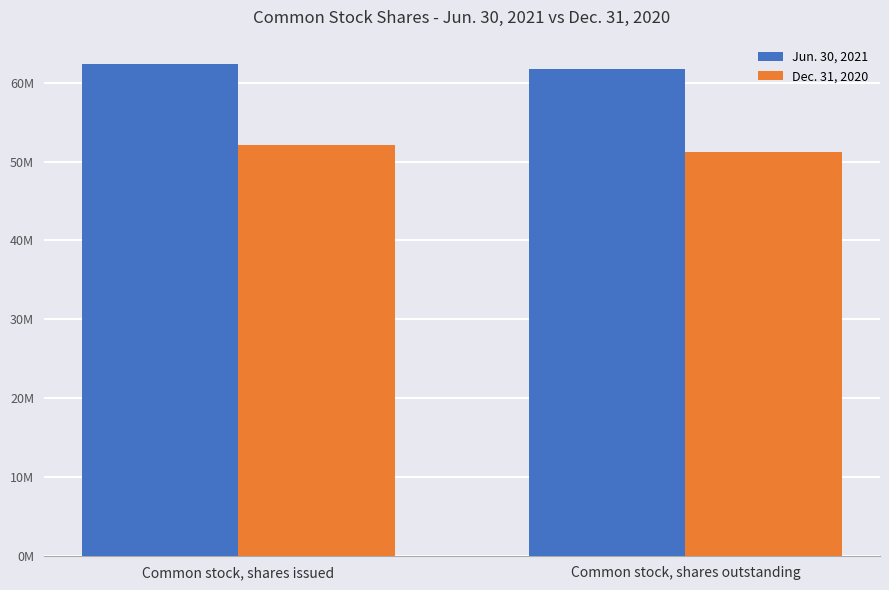

What is the label of the 1st bar from the left?

Common stock, shares issued